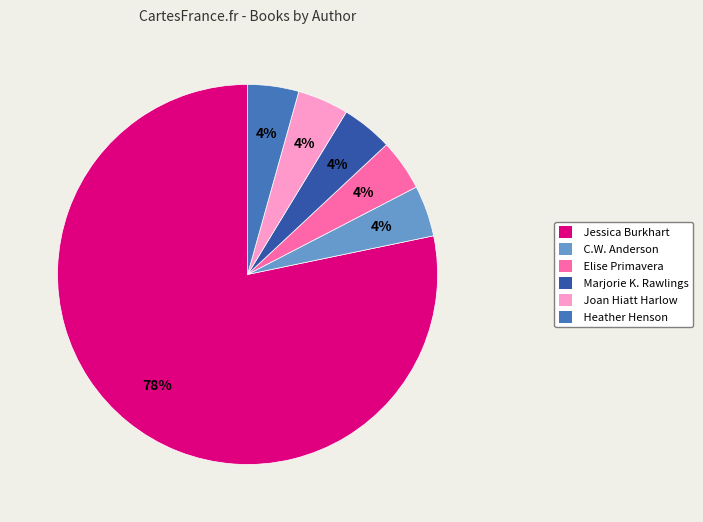

Is there any slice that represents more than half of the pie?

Yes